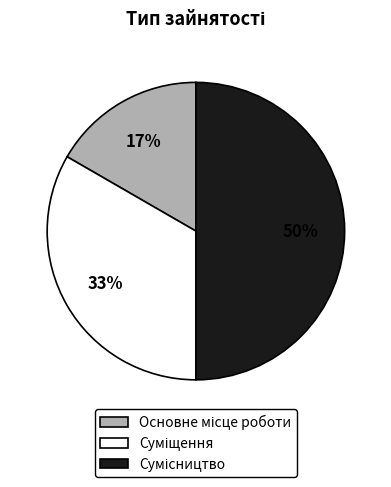

To the nearest percent, what is the average slice percentage?

33%